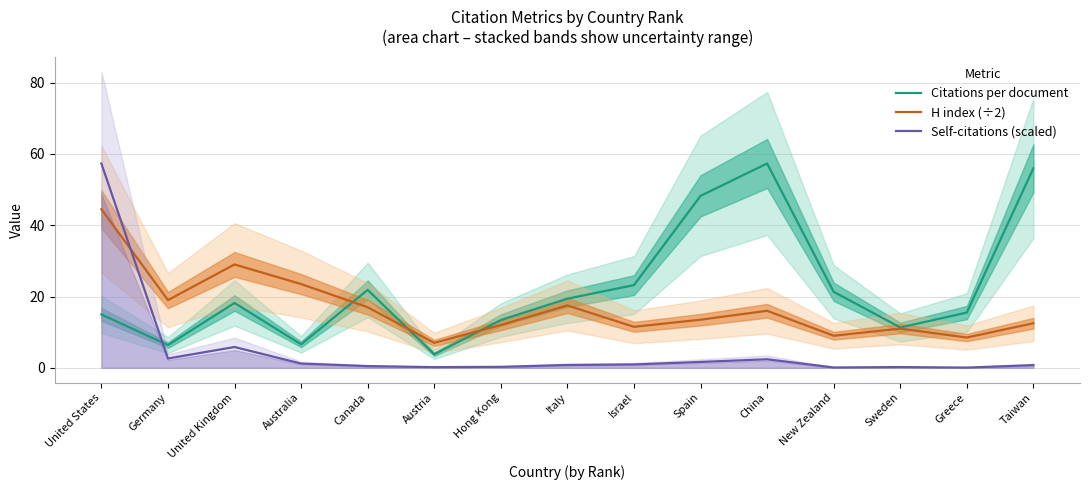

In Self-citations (scaled), how many points are lower than both neighbors (excluding endpoints)?

4